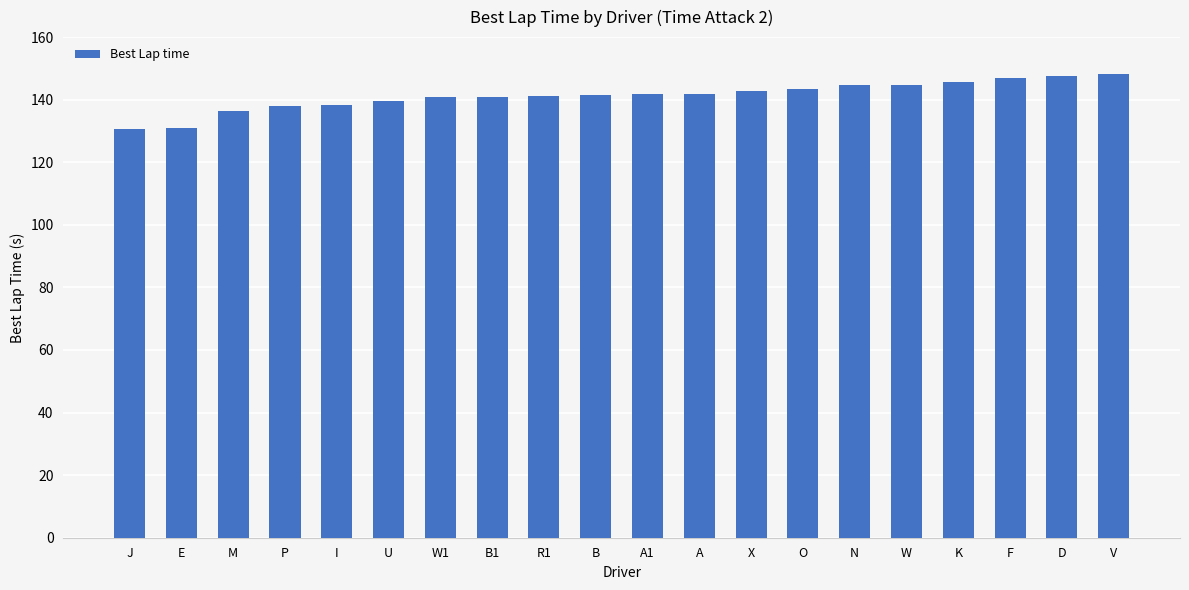

The chart shows a value of 237.3 at R1. True or false?

False